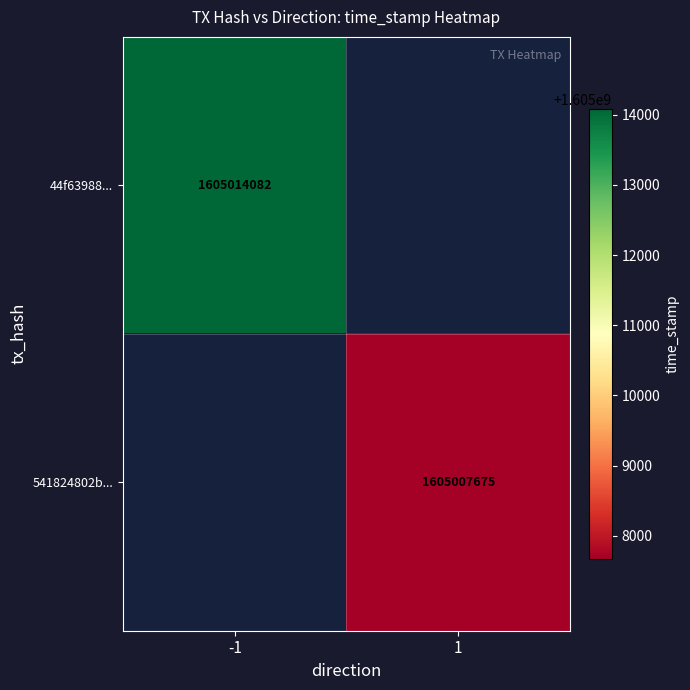

The value of 44f63988... at -1 is 1605014082. True or false?

True